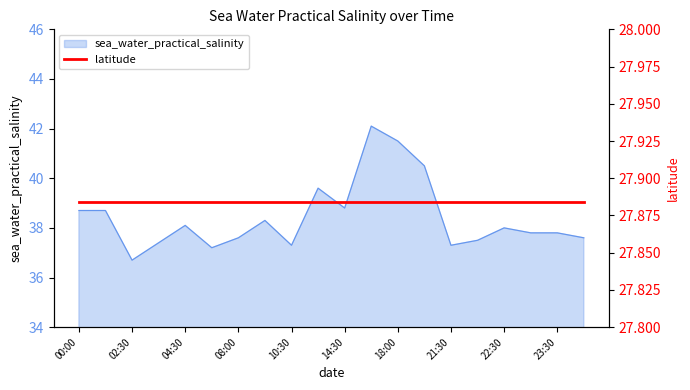

At which label does sea_water_practical_salinity reach its minimum?

02:30